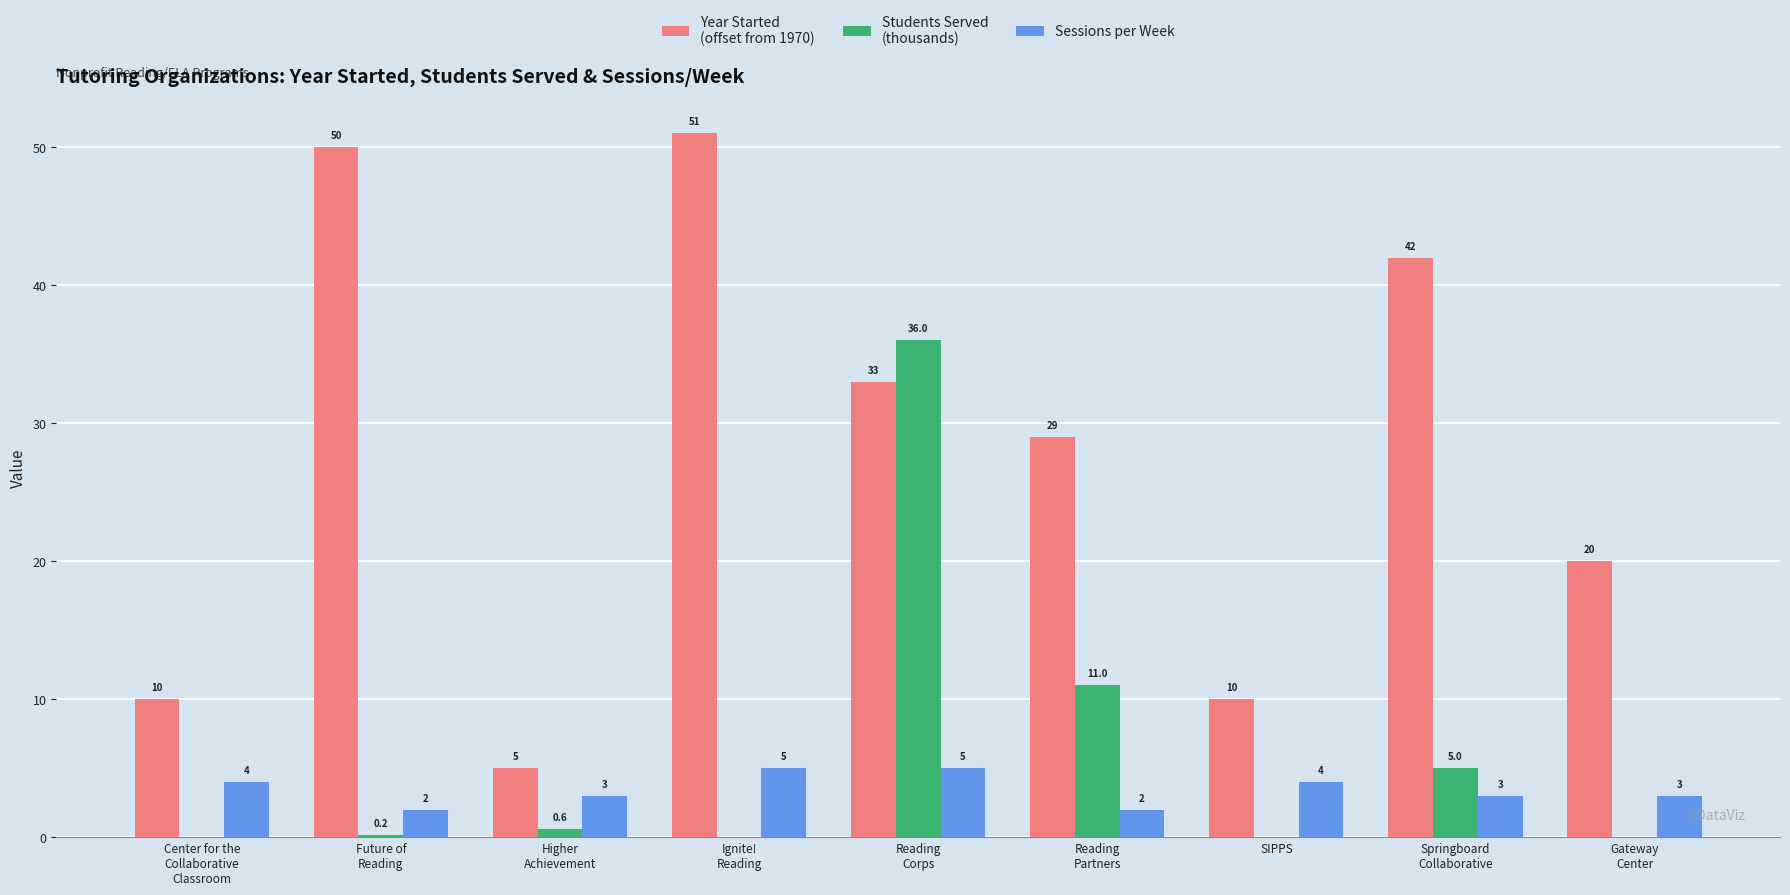

How many series are shown in this chart?

3